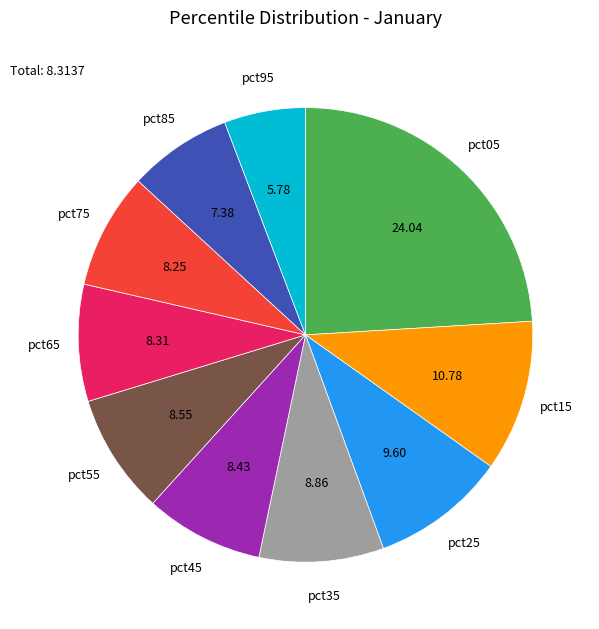

True or false: pct35 accounts for 24% of the total.

False